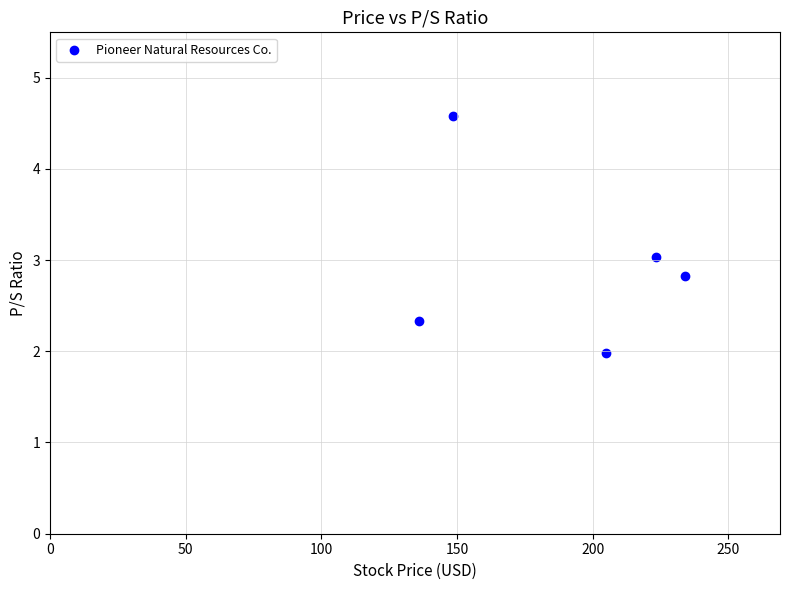

What is the average Y value?

2.9